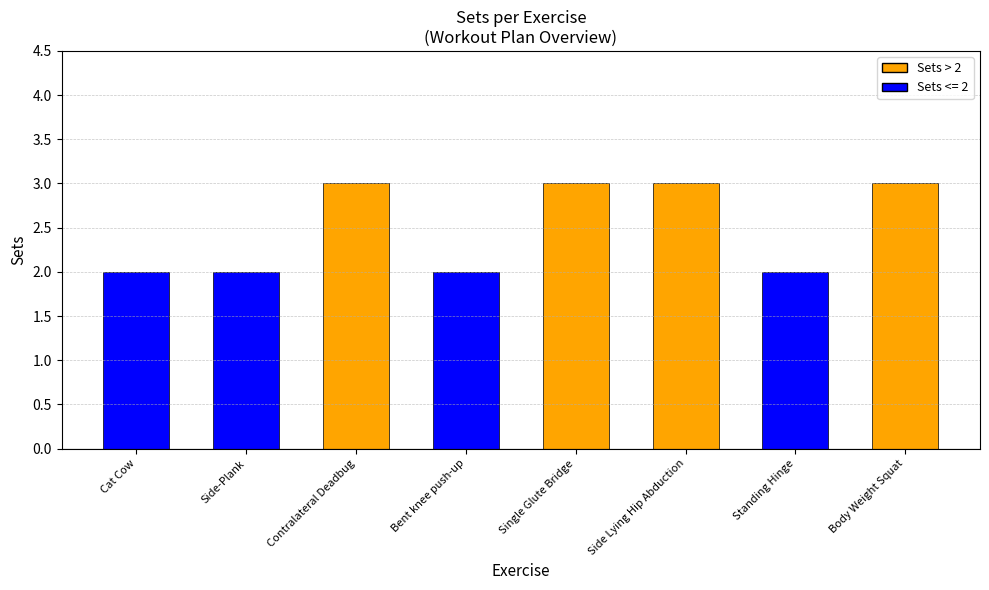

Reading left to right, transcribe all the data shown in this chart.

Cat Cow=2	Side-Plank=2	Contralateral Deadbug=3	Bent knee push-up=2	Single Glute Bridge=3	Side Lying Hip Abduction=3	Standing Hinge=2	Body Weight Squat=3